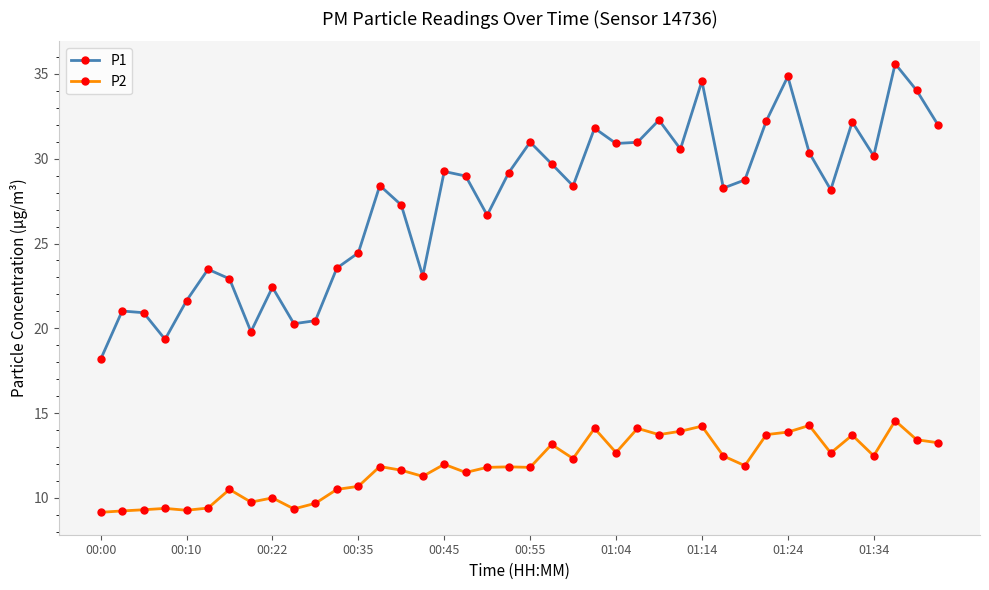

True or false: P1 has more than 0 interior local peaks.

True